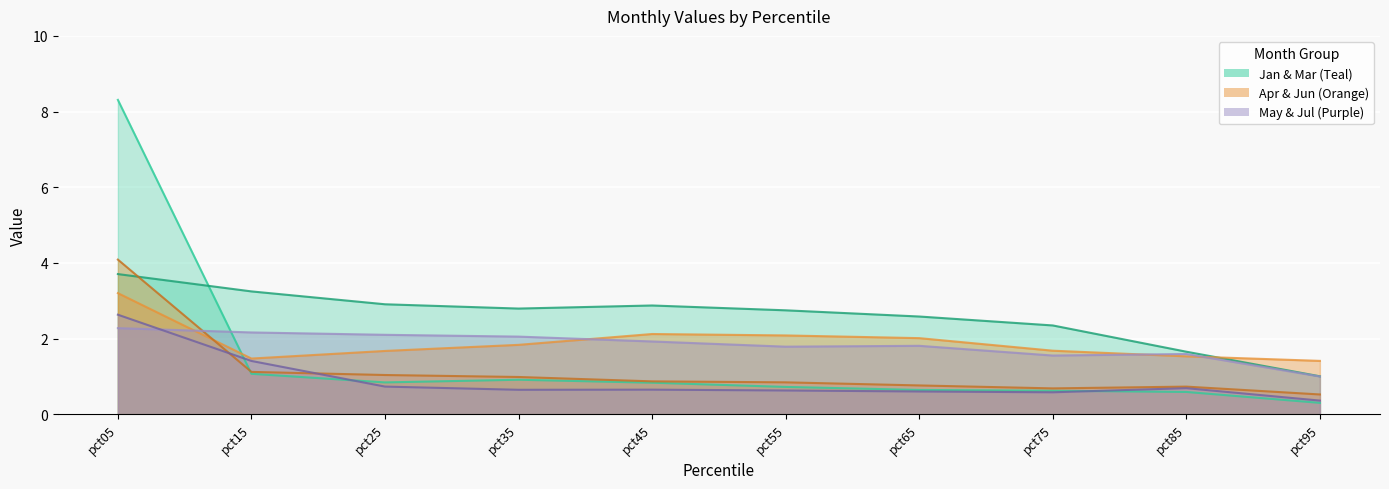

How many lines are shown in the chart?

6